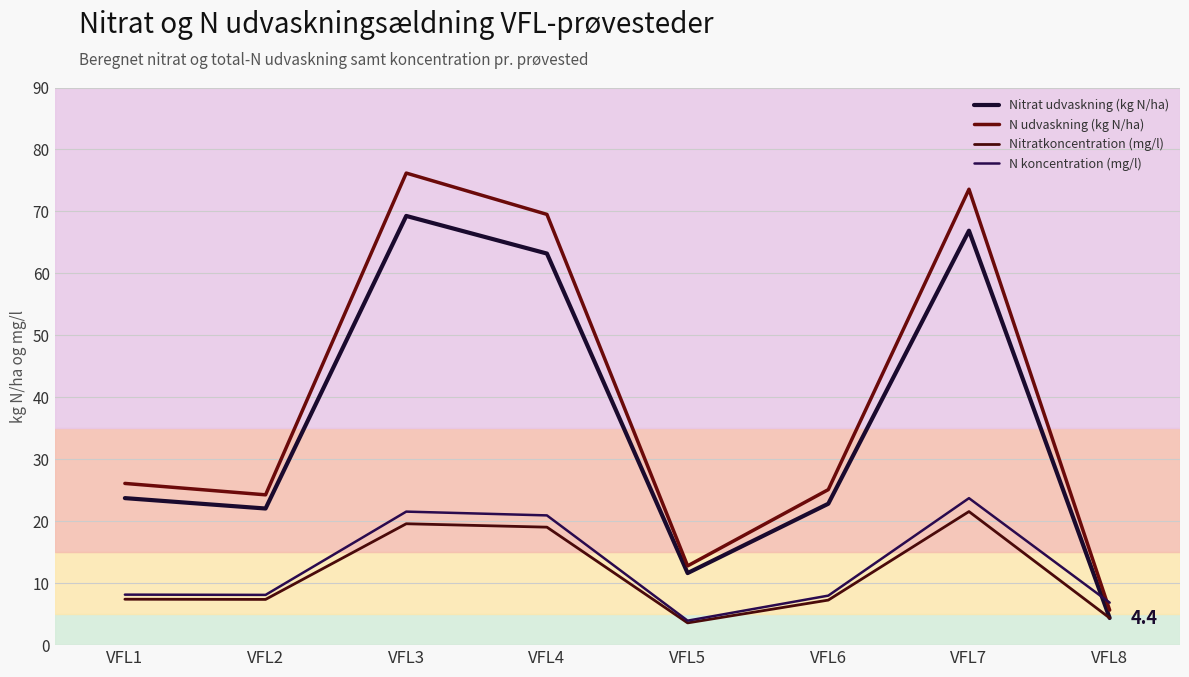

Does the chart display data point markers on the line(s)?

No